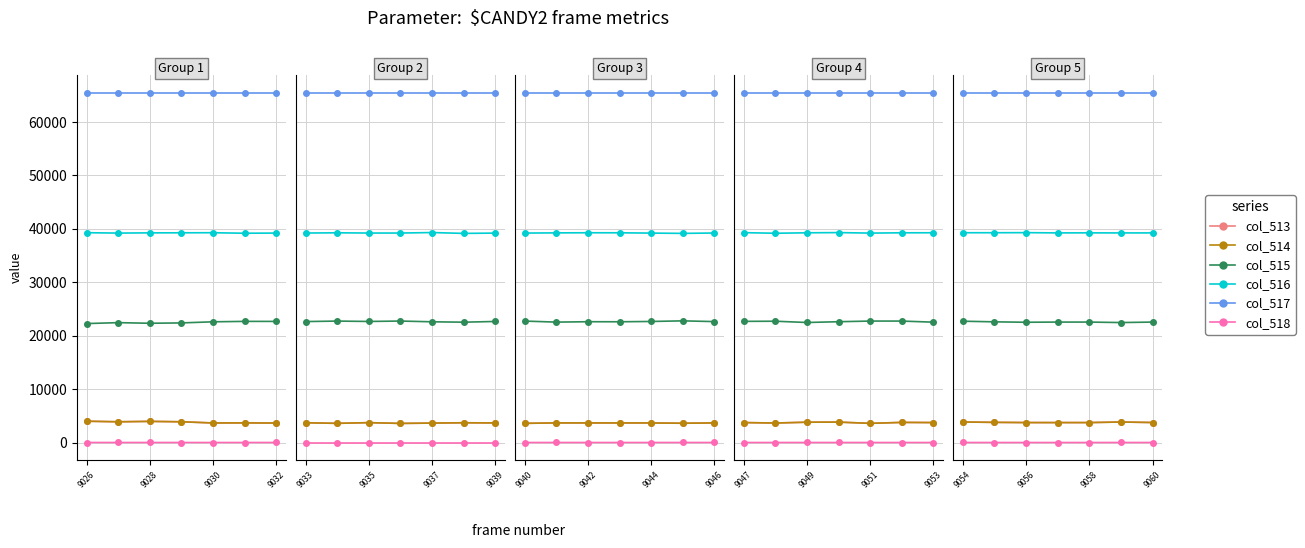

At which category is the sum across all series the highest?

9054